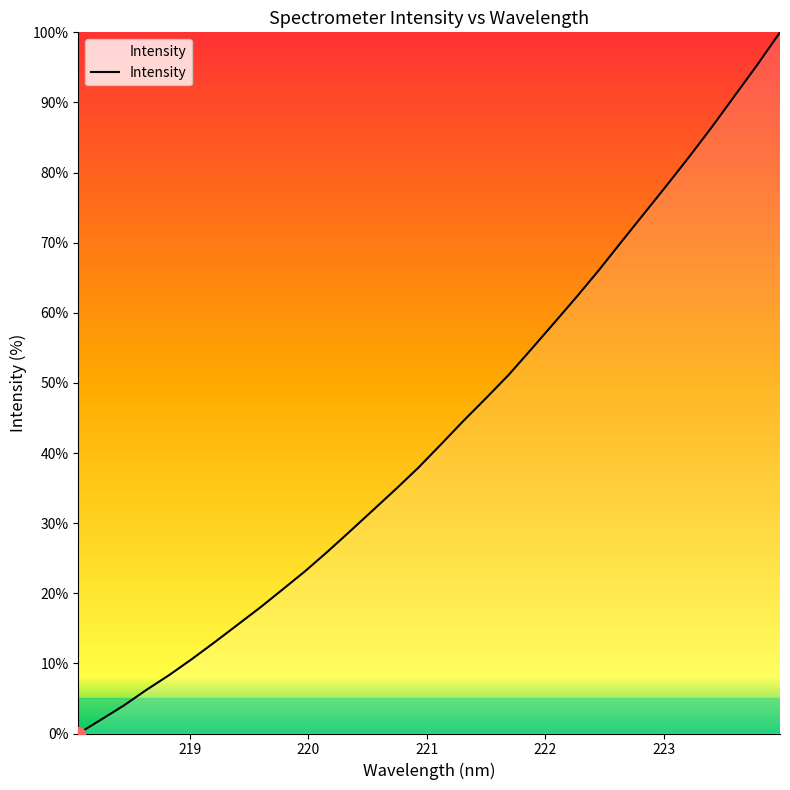

What is the greatest value displayed?

100.0